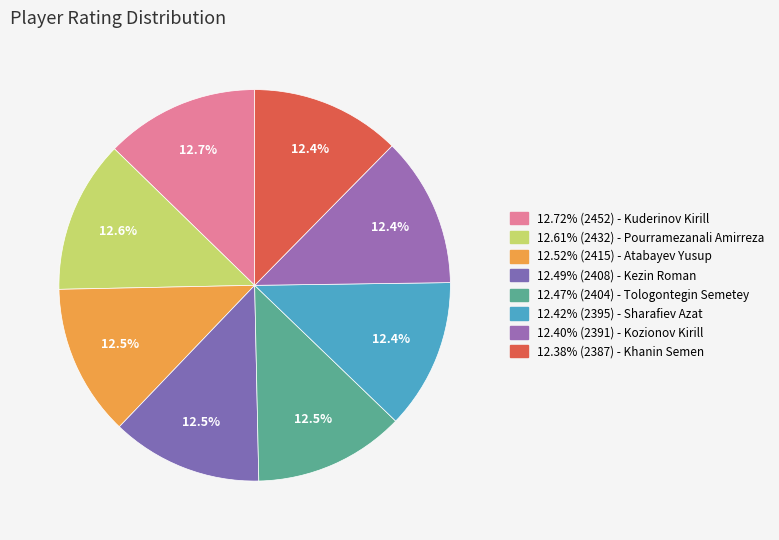

Count the number of slices in the pie.

8